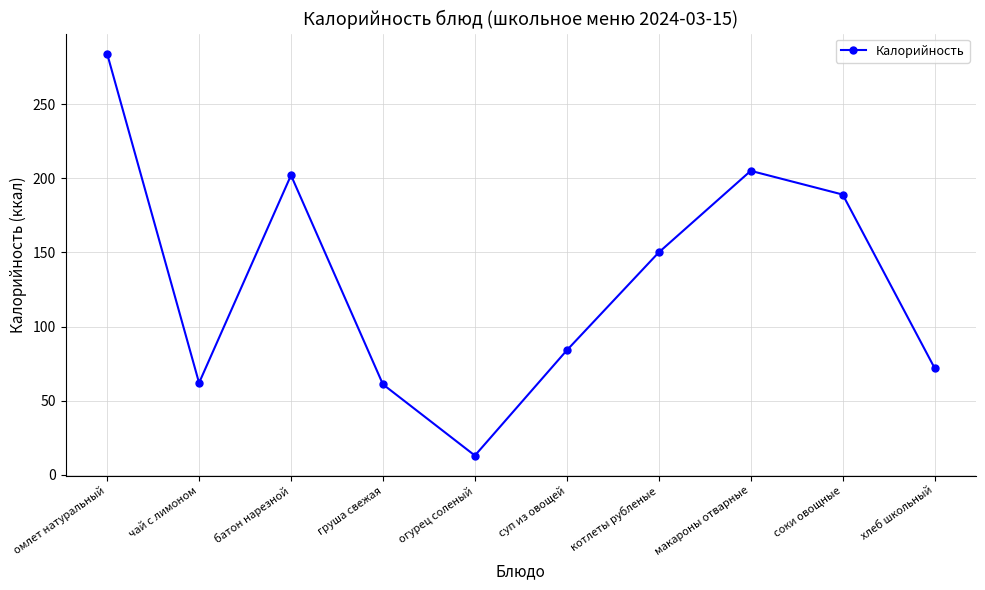

At which label does the data first exceed 150?

омлет натуральный